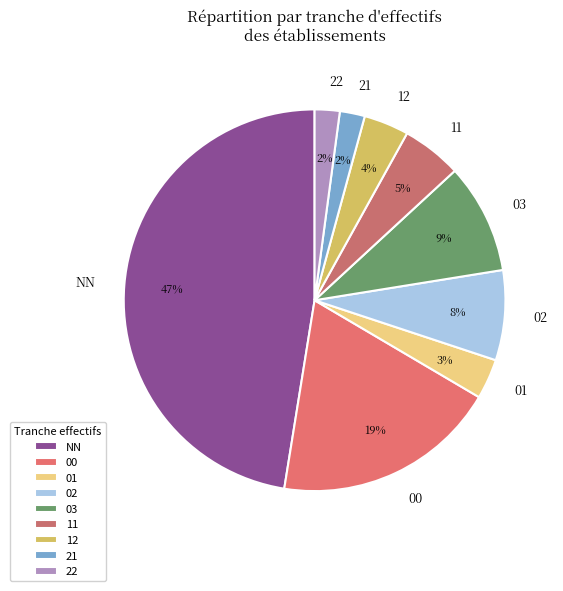

Approximately how many times larger is the value at 00 compared to NN?

0.4